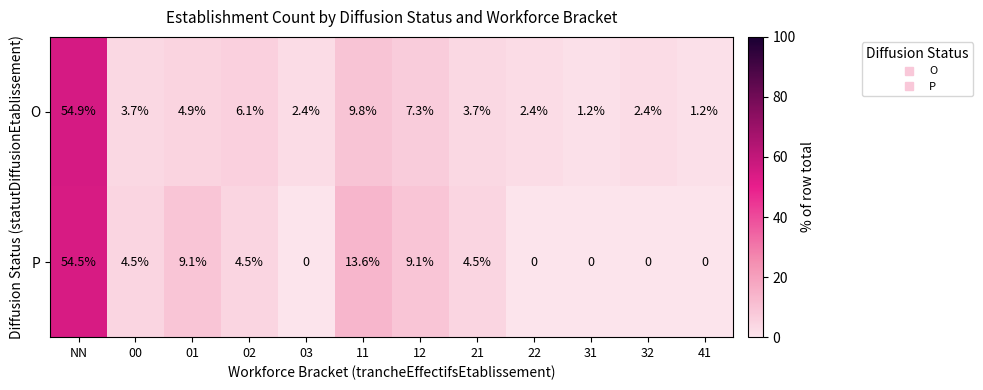

What is the sum of all P values?

99.8